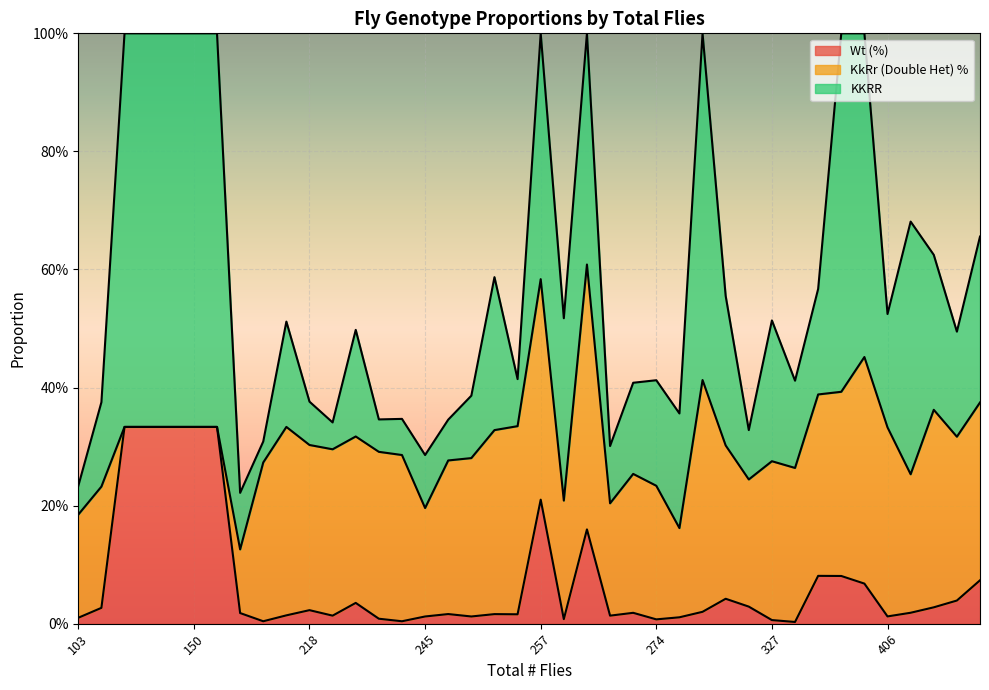

True or false: Wt (%) and KKRR cross at least once.

False